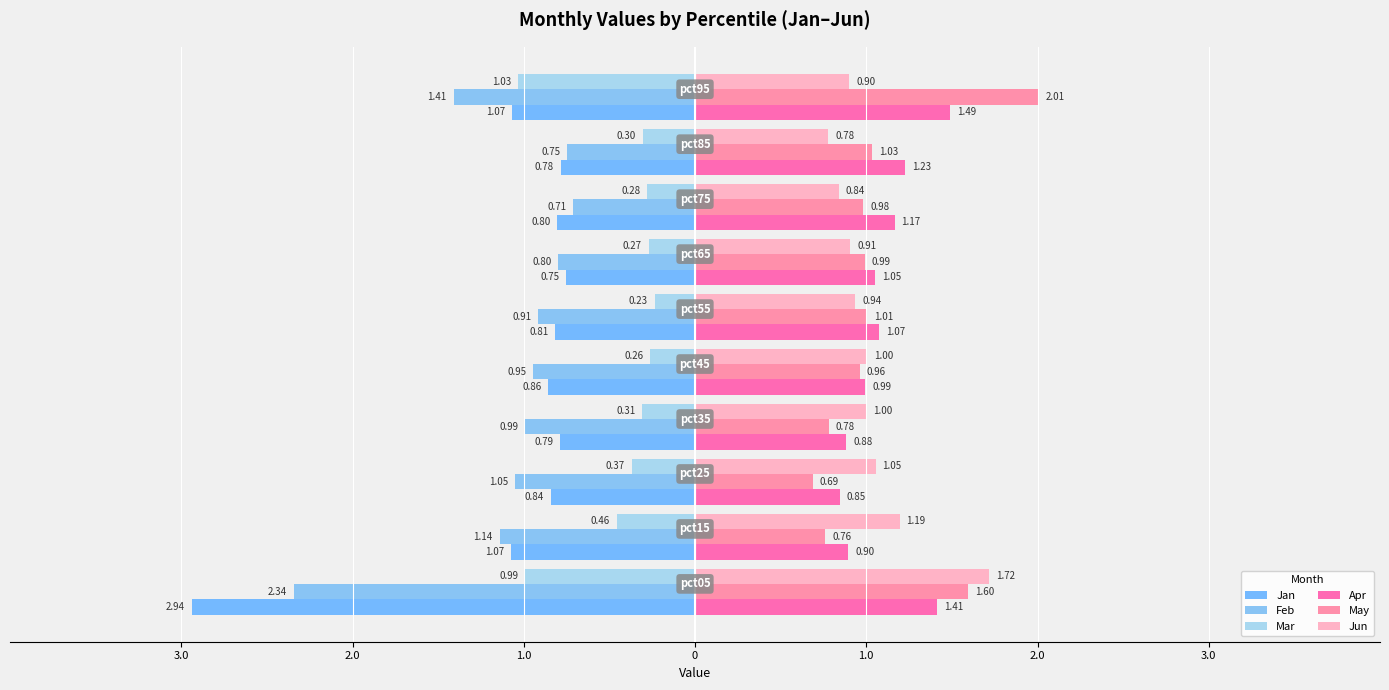

What is the difference between the maximum and minimum values in the Jan series?

2.2